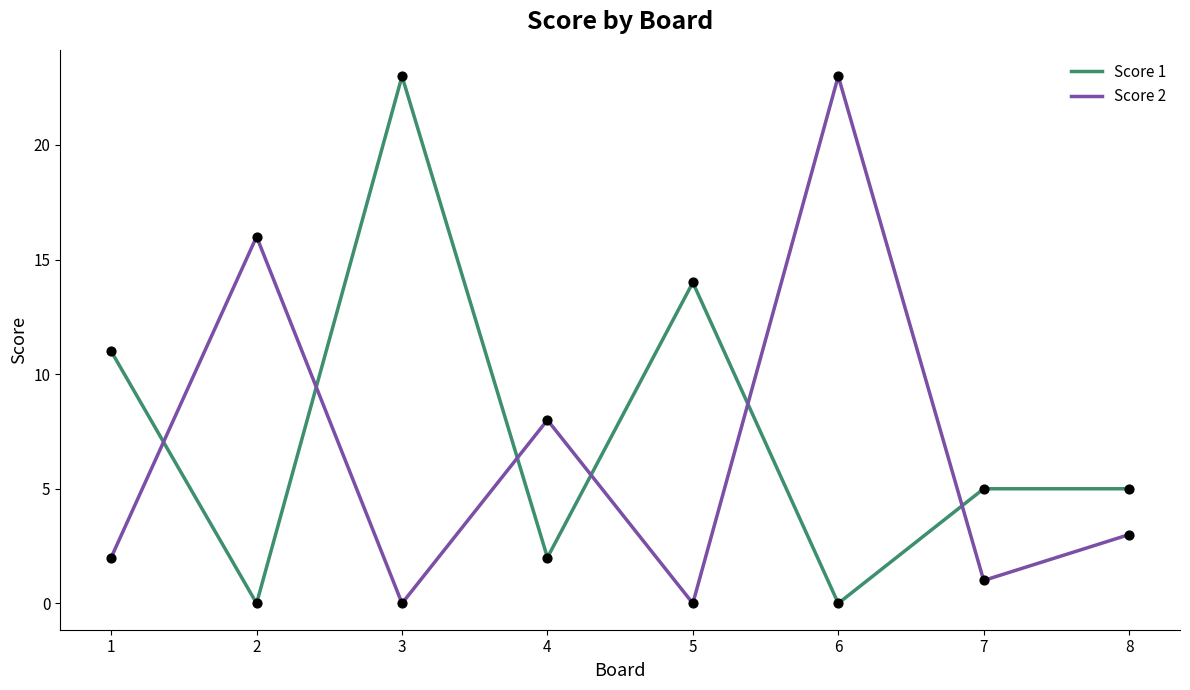

Between 4 and 6, which series saw the biggest shift?

Score 2